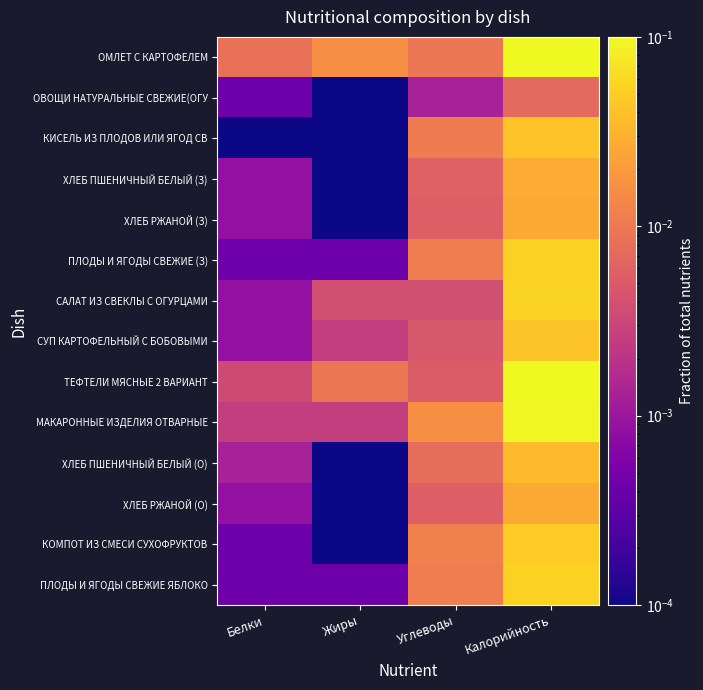

Rank the series at Белки from lowest to highest value.

КИСЕЛЬ ИЗ ПЛОДОВ ИЛИ ЯГОД СВ, ОВОЩИ НАТУРАЛЬНЫЕ СВЕЖИЕ(ОГУ, ПЛОДЫ И ЯГОДЫ СВЕЖИЕ (З), КОМПОТ ИЗ СМЕСИ СУХОФРУКТОВ, ПЛОДЫ И ЯГОДЫ СВЕЖИЕ ЯБЛОКО, ХЛЕБ ПШЕНИЧНЫЙ БЕЛЫЙ (З), ХЛЕБ РЖАНОЙ (З), САЛАТ ИЗ СВЕКЛЫ С ОГУРЦАМИ, СУП КАРТОФЕЛЬНЫЙ С БОБОВЫМИ, ХЛЕБ РЖАНОЙ (О), ХЛЕБ ПШЕНИЧНЫЙ БЕЛЫЙ (О), МАКАРОННЫЕ ИЗДЕЛИЯ ОТВАРНЫЕ, ТЕФТЕЛИ МЯСНЫЕ 2 ВАРИАНТ, ОМЛЕТ С КАРТОФЕЛЕМ